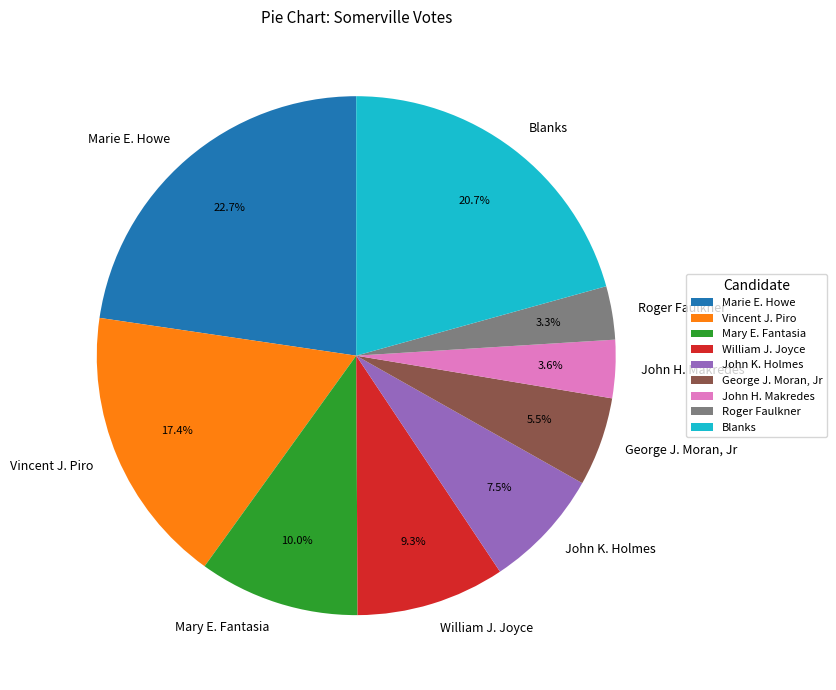

Combined, do John H. Makredes and Vincent J. Piro account for over 50%?

No